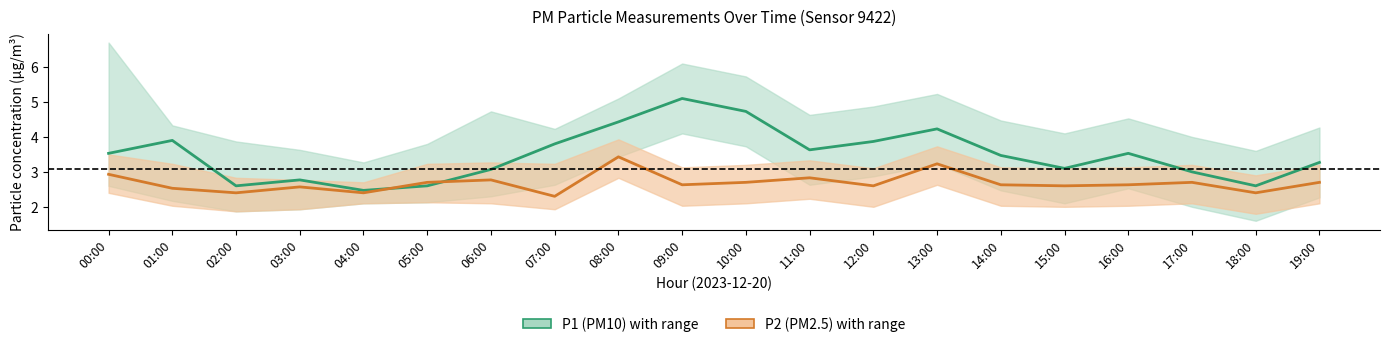

Which series has the largest total across all categories?

P1 (PM10)